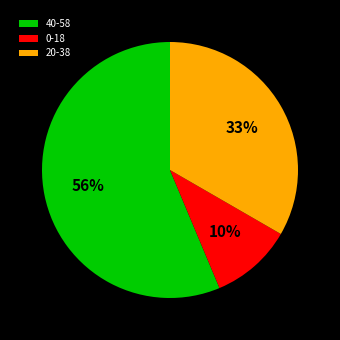

True or false: 0-18 accounts for 10% of the total.

True